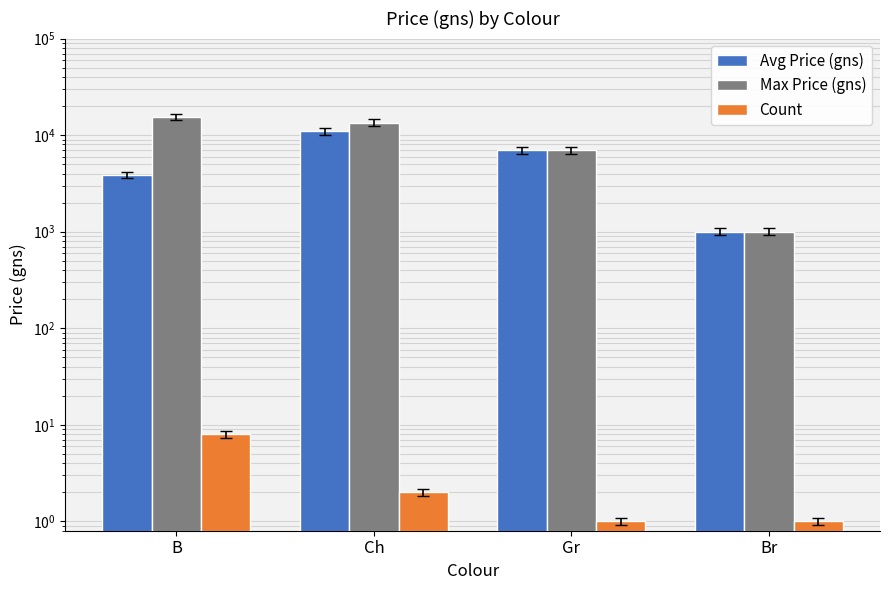

How many data points in Max Price (gns) are above 13500?

1